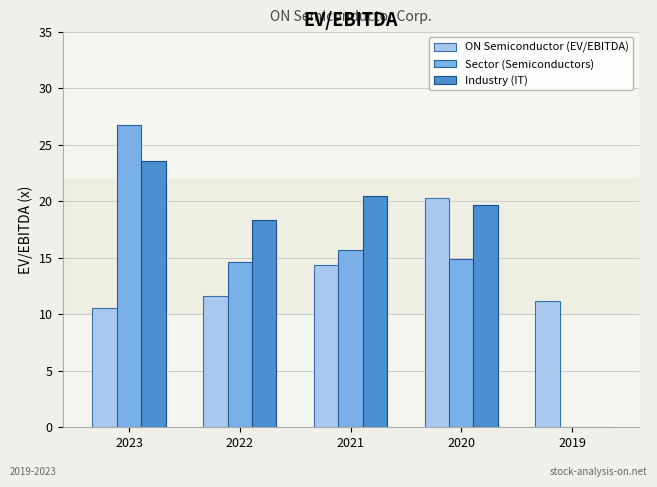

Which series has the largest range (max minus min)?

Sector (Semiconductors)